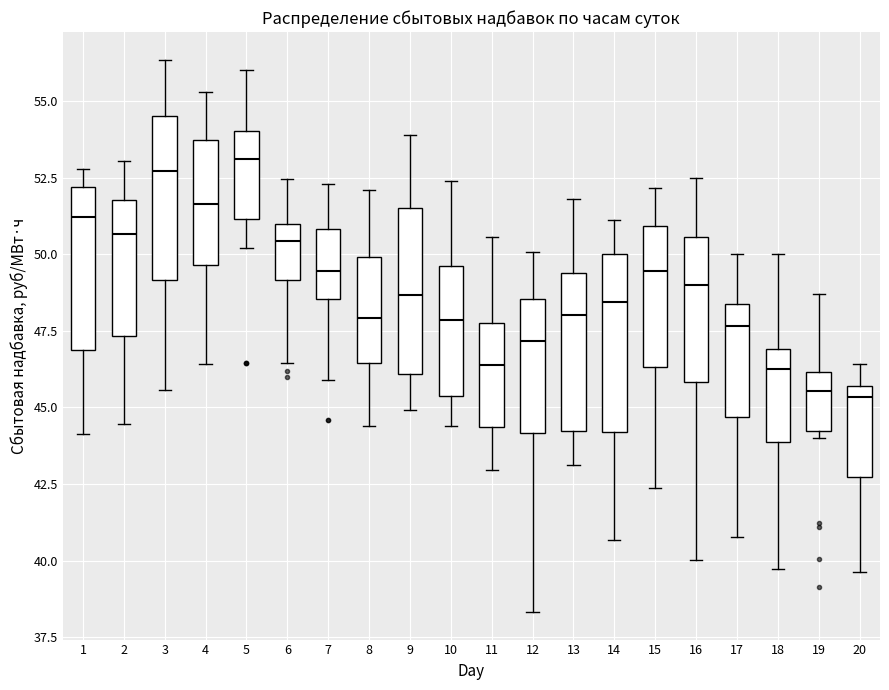

Where does the lower whisker of the box at x = 16 end on the y-axis? The values are not printed on the chart, so give them approximately, as read against the axis.

40.0